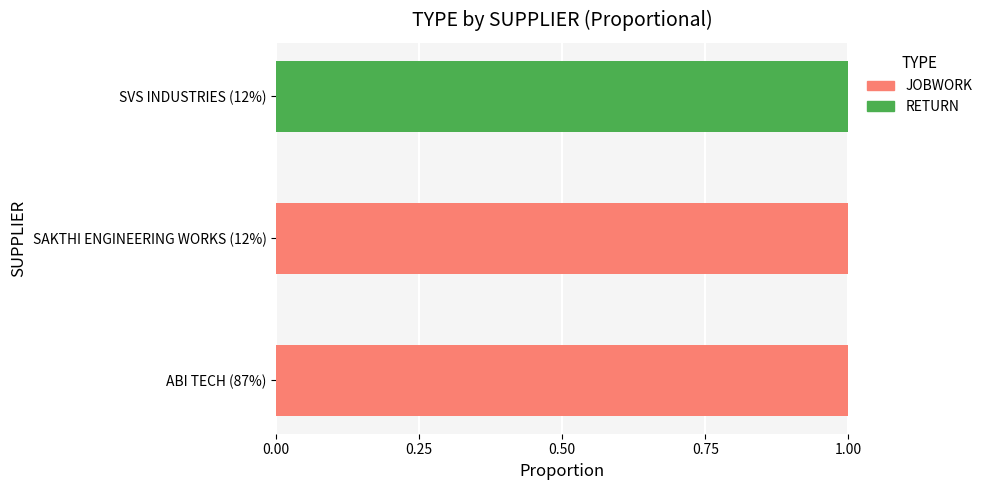

The value of JOBWORK at ABI TECH (87%) is 1. True or false?

True